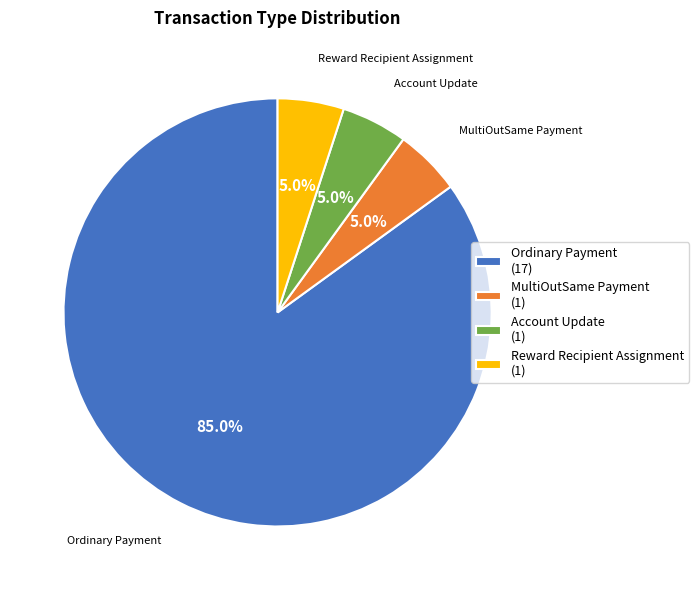

To the nearest percent, what percentage of the pie is Account Update?

5%